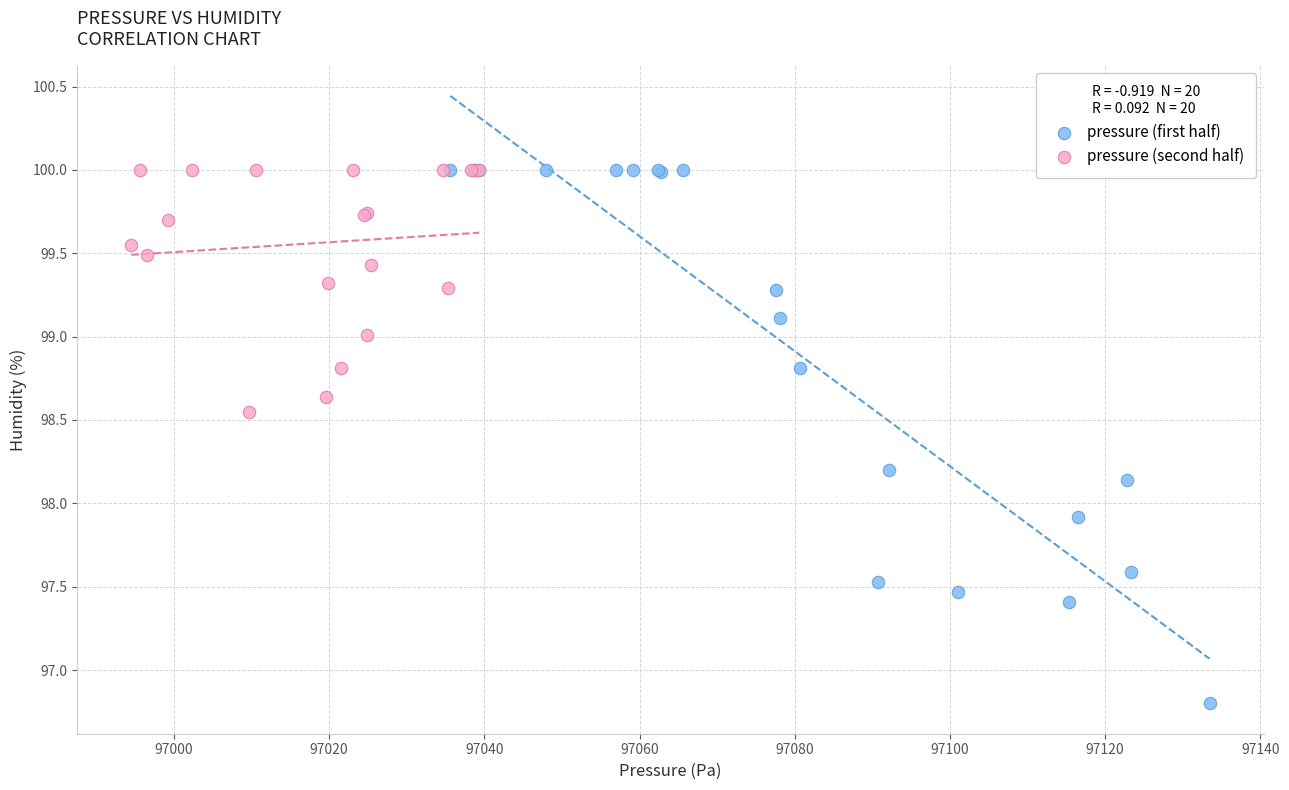

Which series has the widest spread of Y values?

pressure (first half)